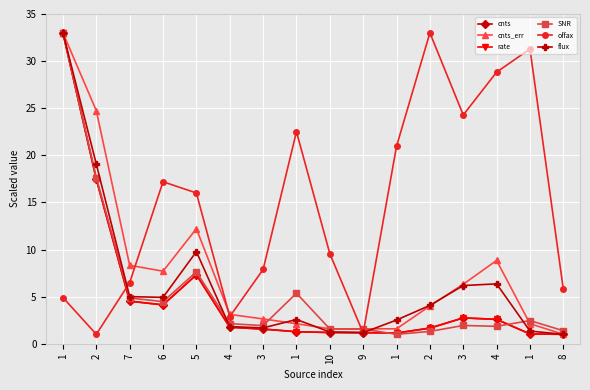

Which series has the largest range (max minus min)?

cnts